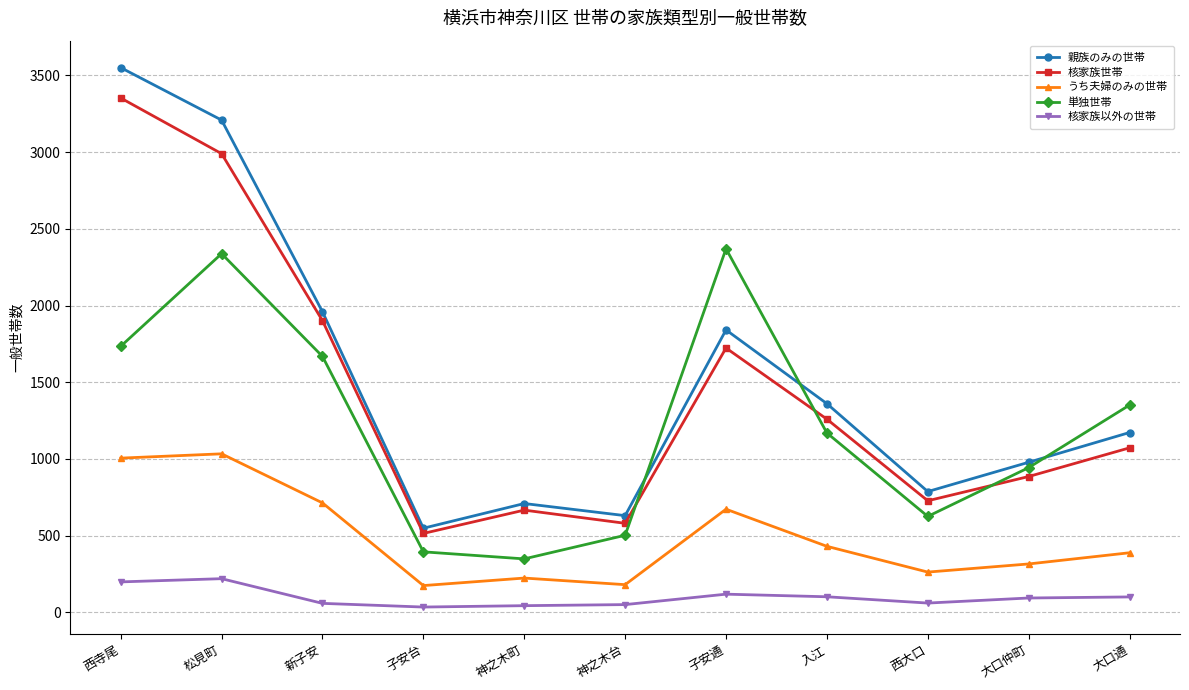

How many lines are shown in the chart?

5